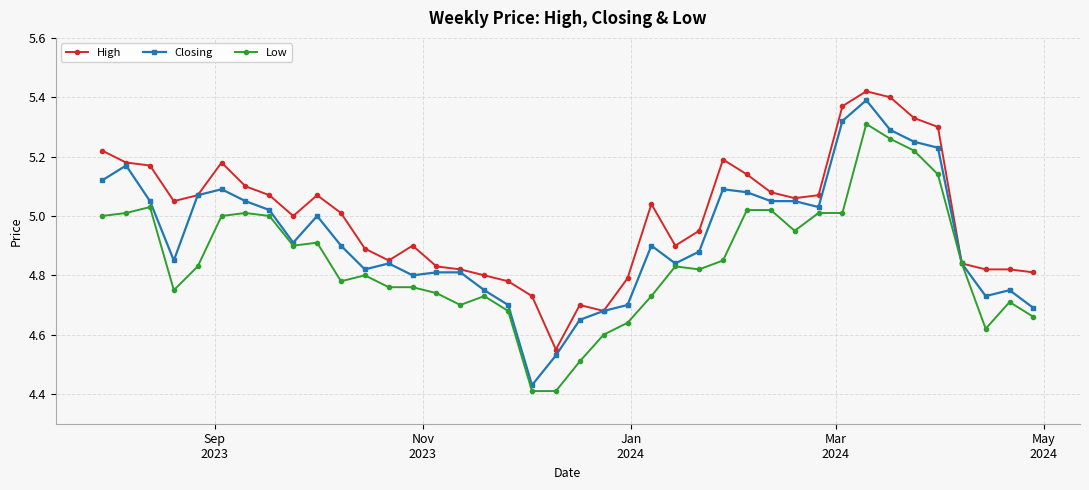

True or false: Low has more than 1 points higher than both neighbors.

True